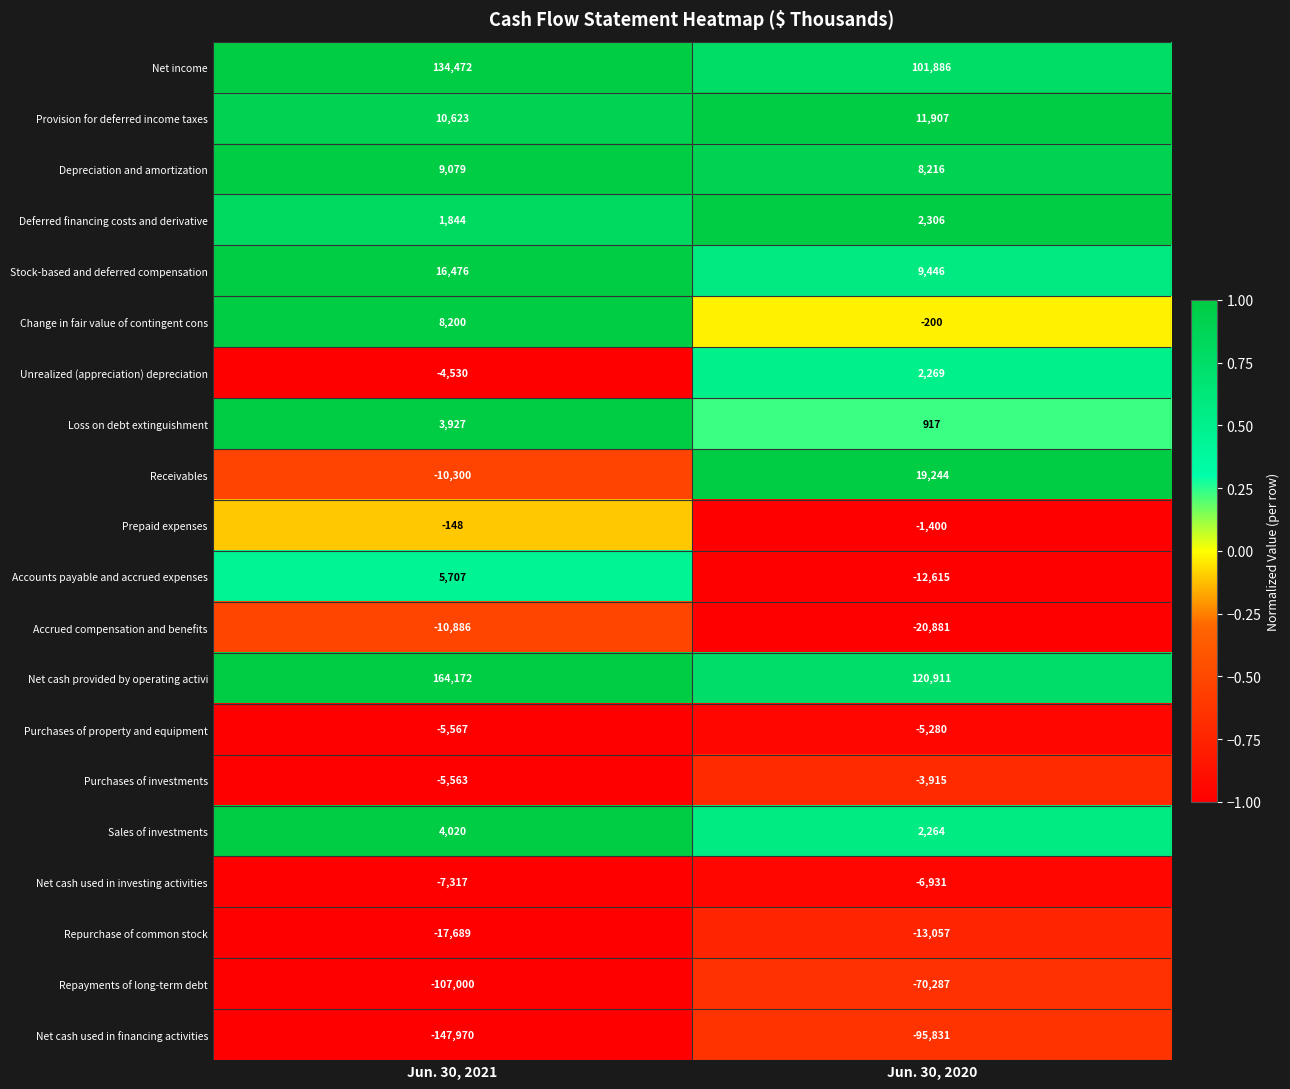

What is the greatest value displayed?

164172